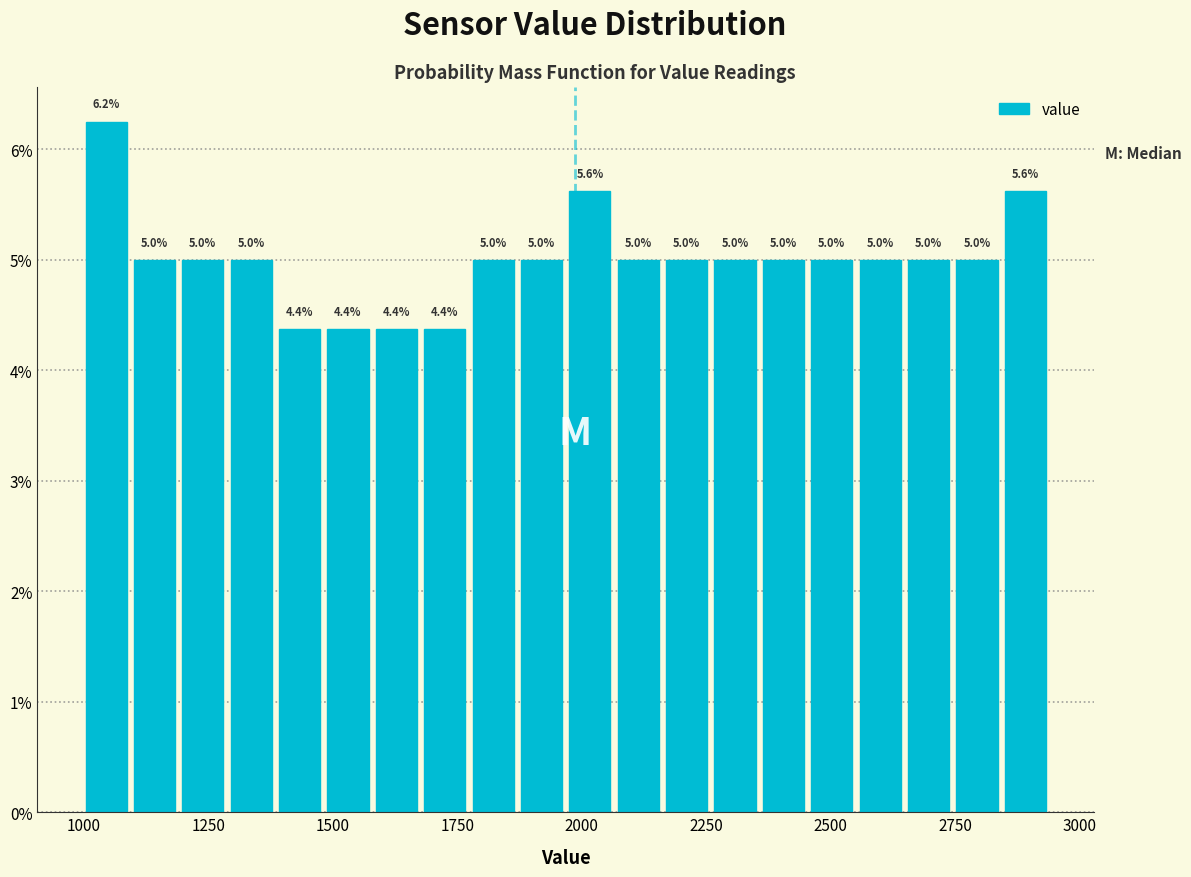

Read against the x-axis, roughly where is the centre of the tallest bar?

1050